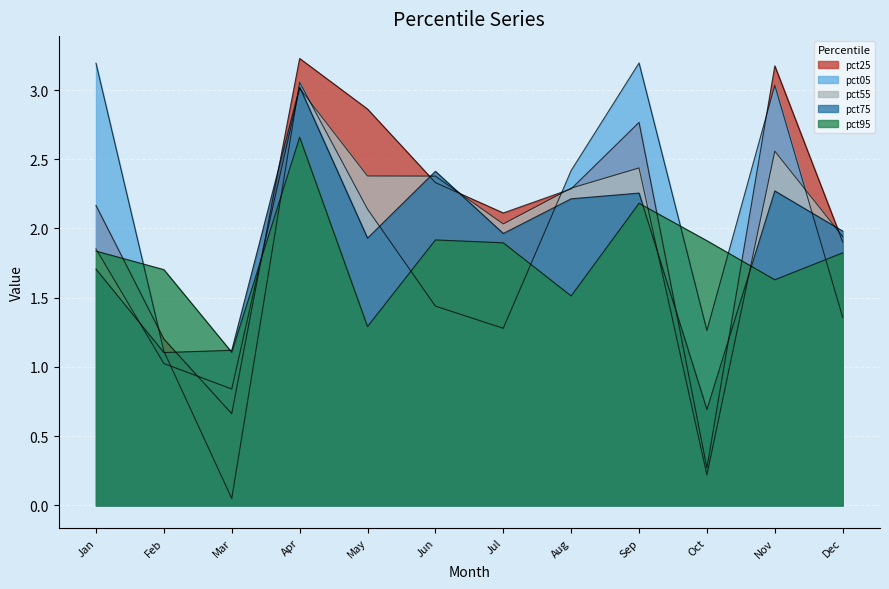

How many categories are shown in the chart?

12